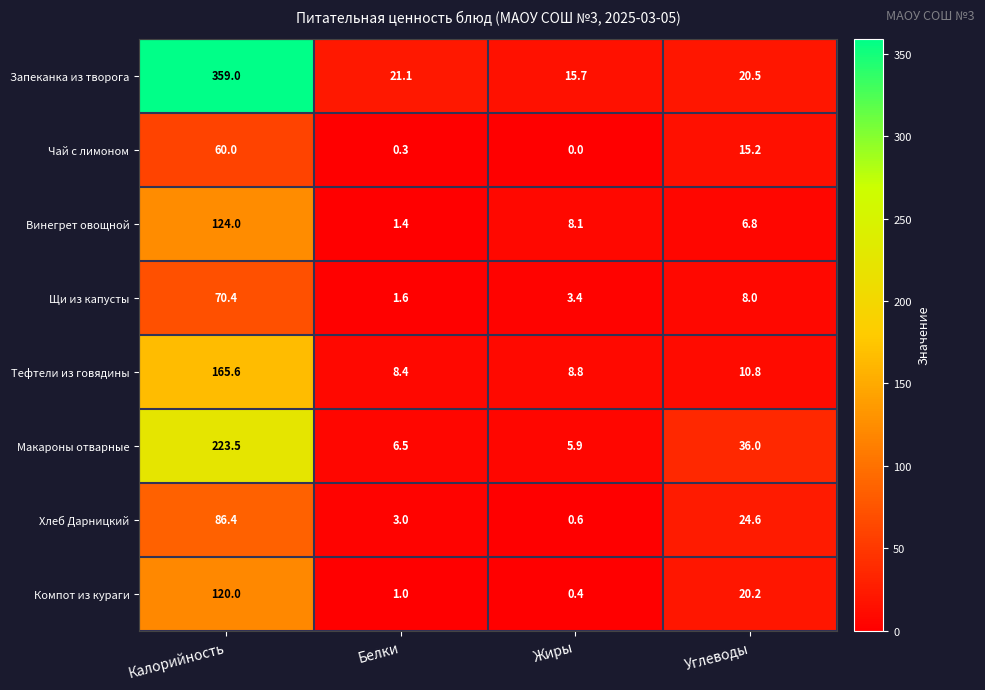

Rank the categories by Запеканка из творога value from lowest to highest.

Жиры, Углеводы, Белки, Калорийность